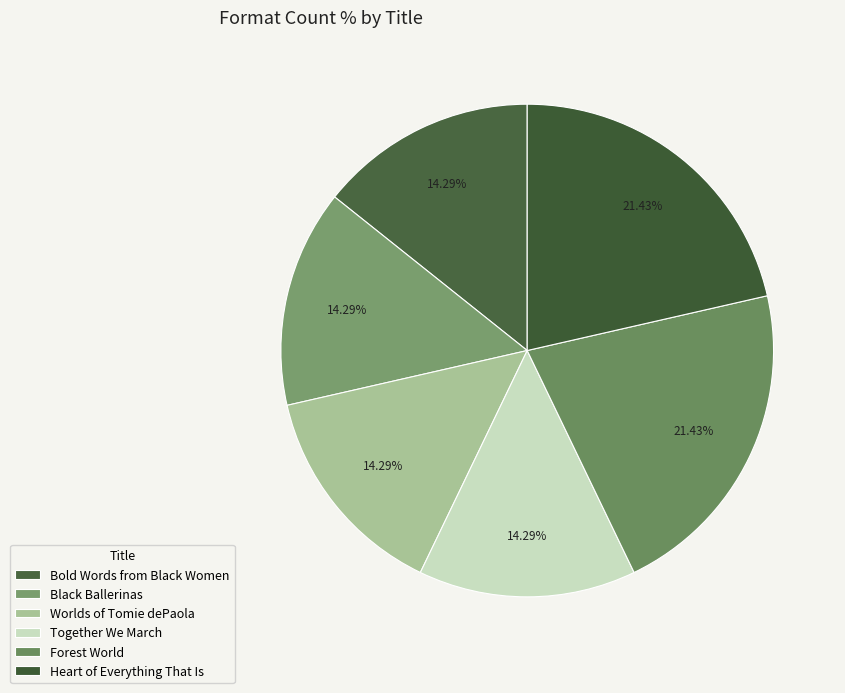

How many segments does this pie chart have?

6